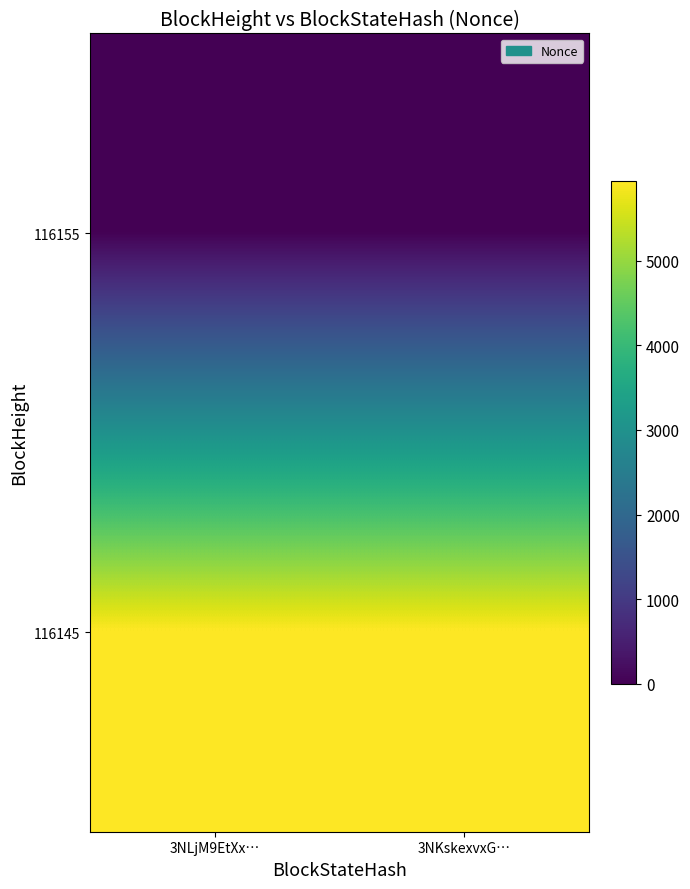

List the series in order of their peak value, lowest first.

116155, 116145